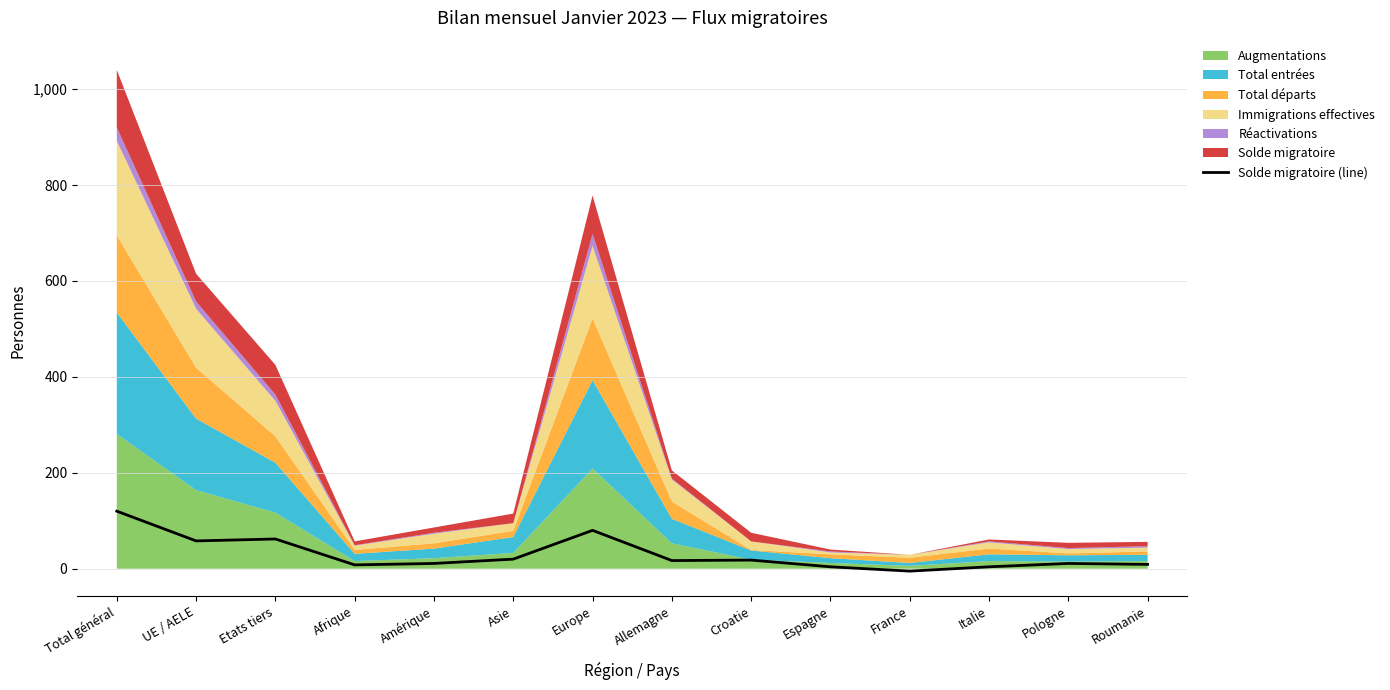

Is it true that the value at Pologne is 20?

False